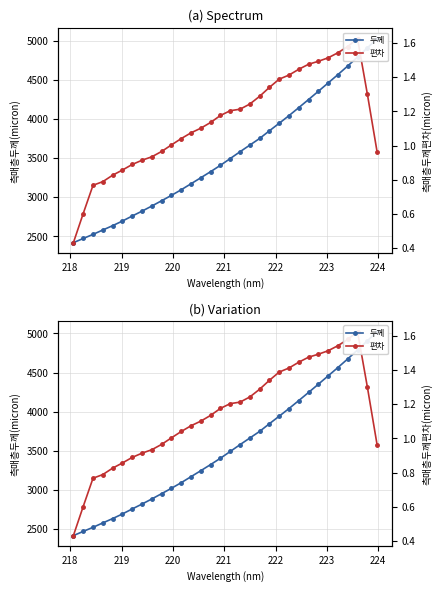

True or false: 편차 and 두께 cross at least once.

False